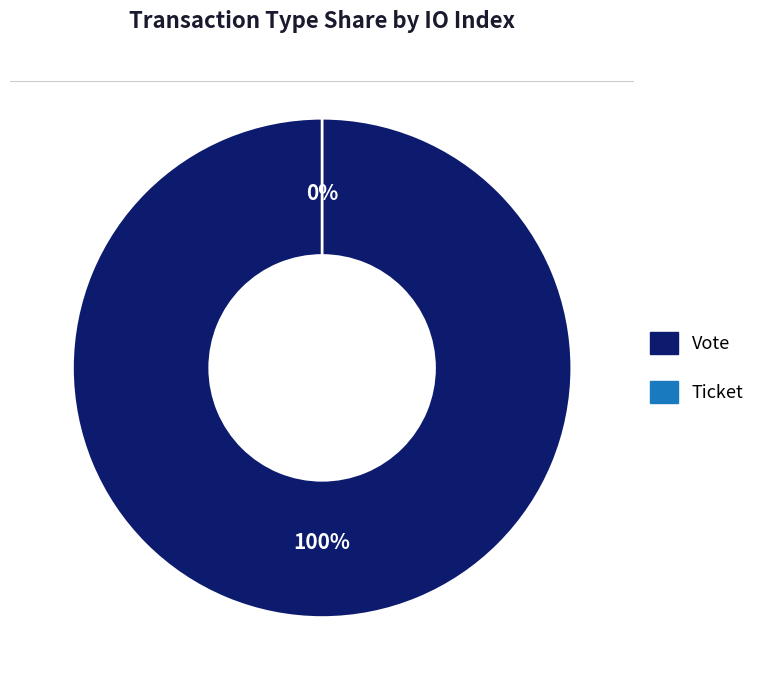

What is the smallest slice in the pie chart?

Ticket